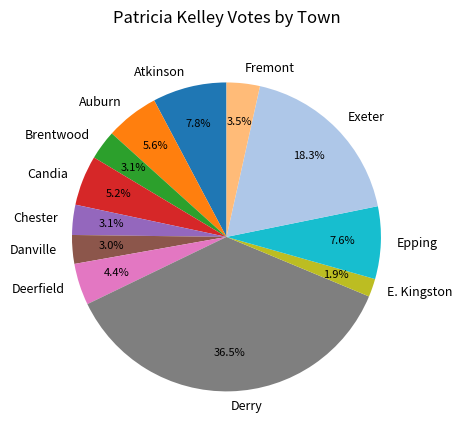

Which category has the smallest portion of the pie?

E. Kingston